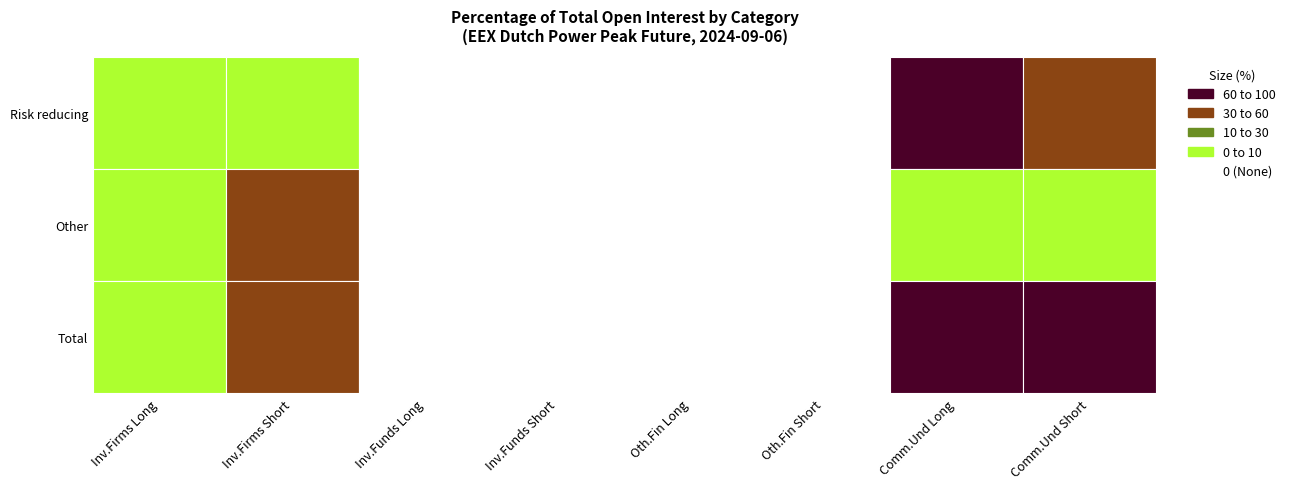

What is the average value of the Commercial Undertakings Long series?

60.7